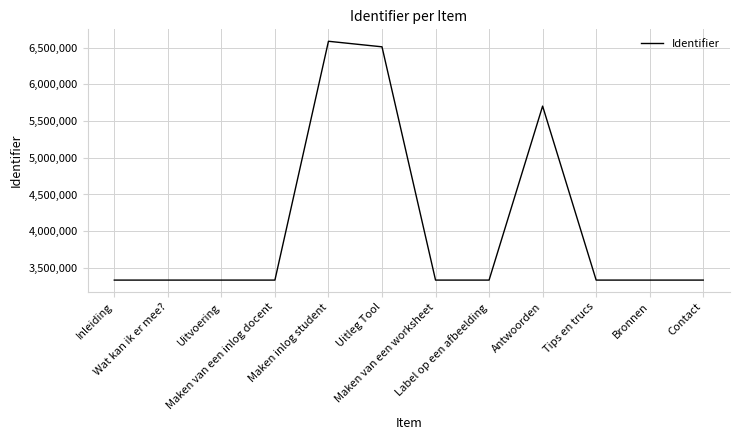

What is the smallest value displayed?

3334300